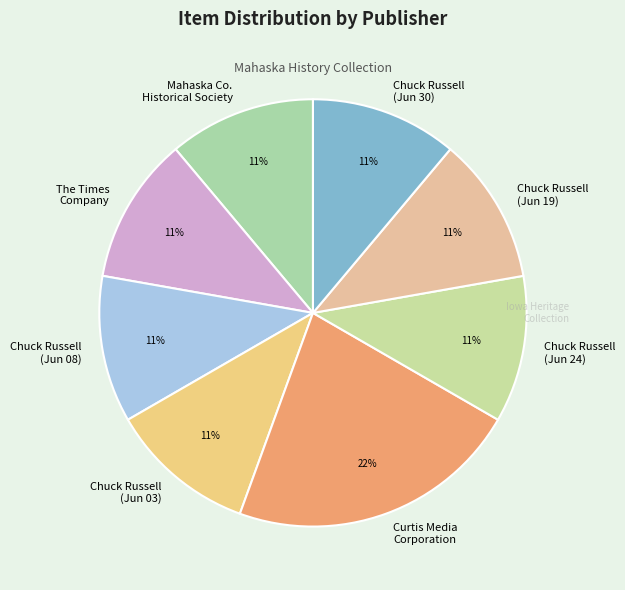

What is the ratio of the value at Curtis Media Corporation to the value at Mahaska Co. Historical Society?

2.0